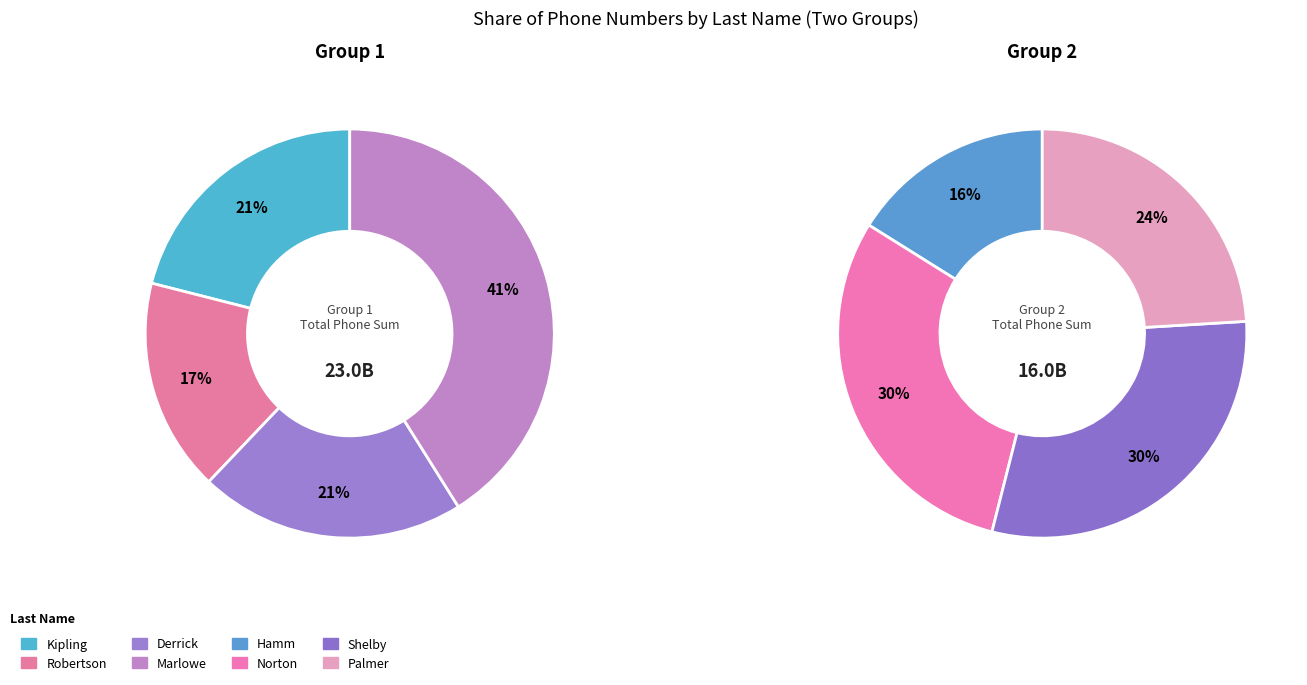

Is Hamm the majority of the pie?

No